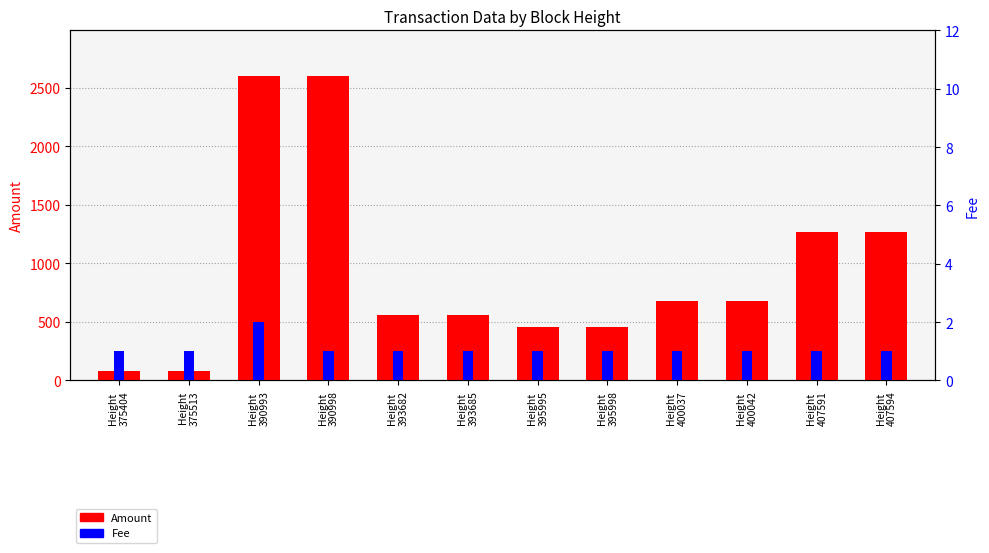

Reading left to right, transcribe all the data shown in this chart.

Amount: 83	82	2600	2599	560	559	454	453	680	679	1270	1269
Fee: 1	1	2	1	1	1	1	1	1	1	1	1